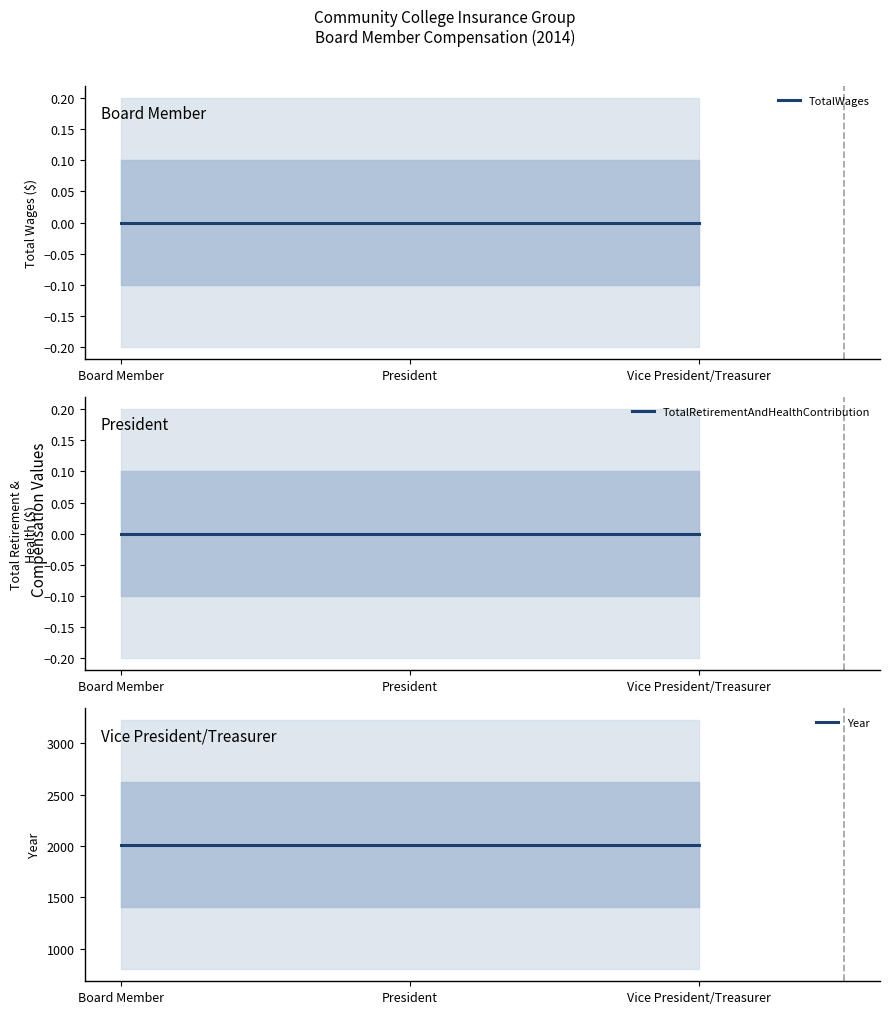

Reading left to right, extract all data points from this chart.

TotalWages: 0	0	0
TotalRetirementAndHealthContribution: 0	0	0
Year: 2014	2014	2014